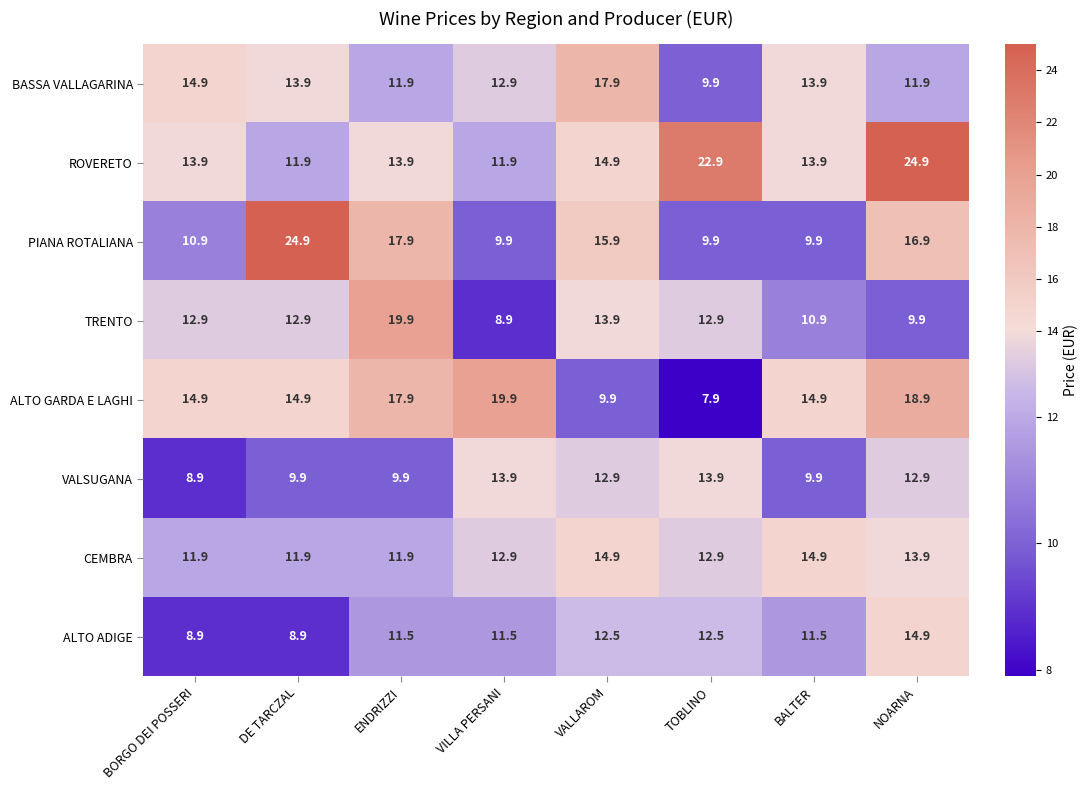

What is the approximate value of ROVERETO at BORGO DEI POSSERI?

13.9